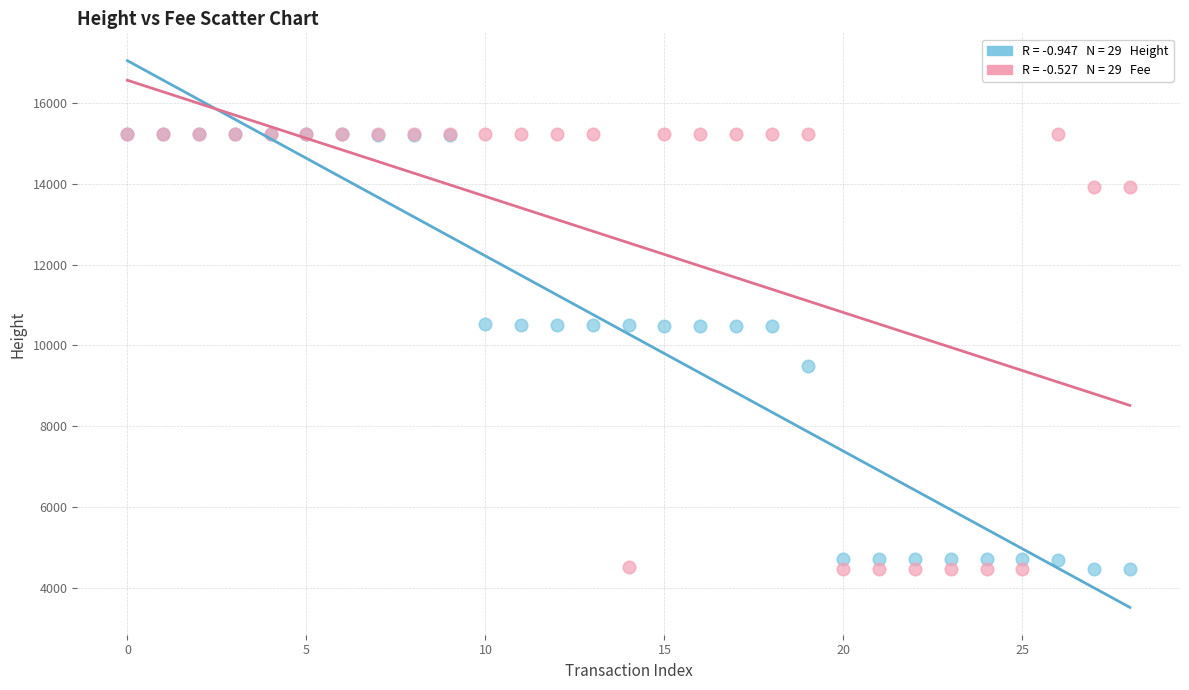

Across all series, what Y value is closest to 9845?

9493.0